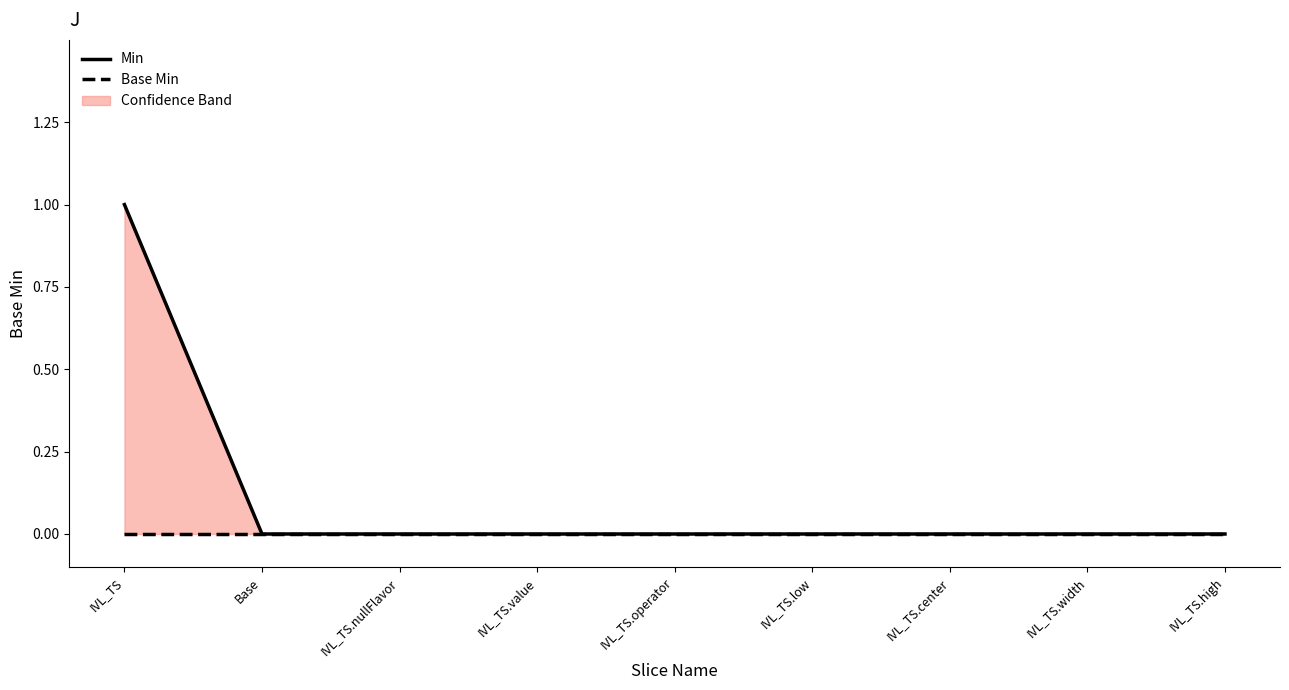

Is it true that Base Min equals 0 at IVL_TS.value?

True